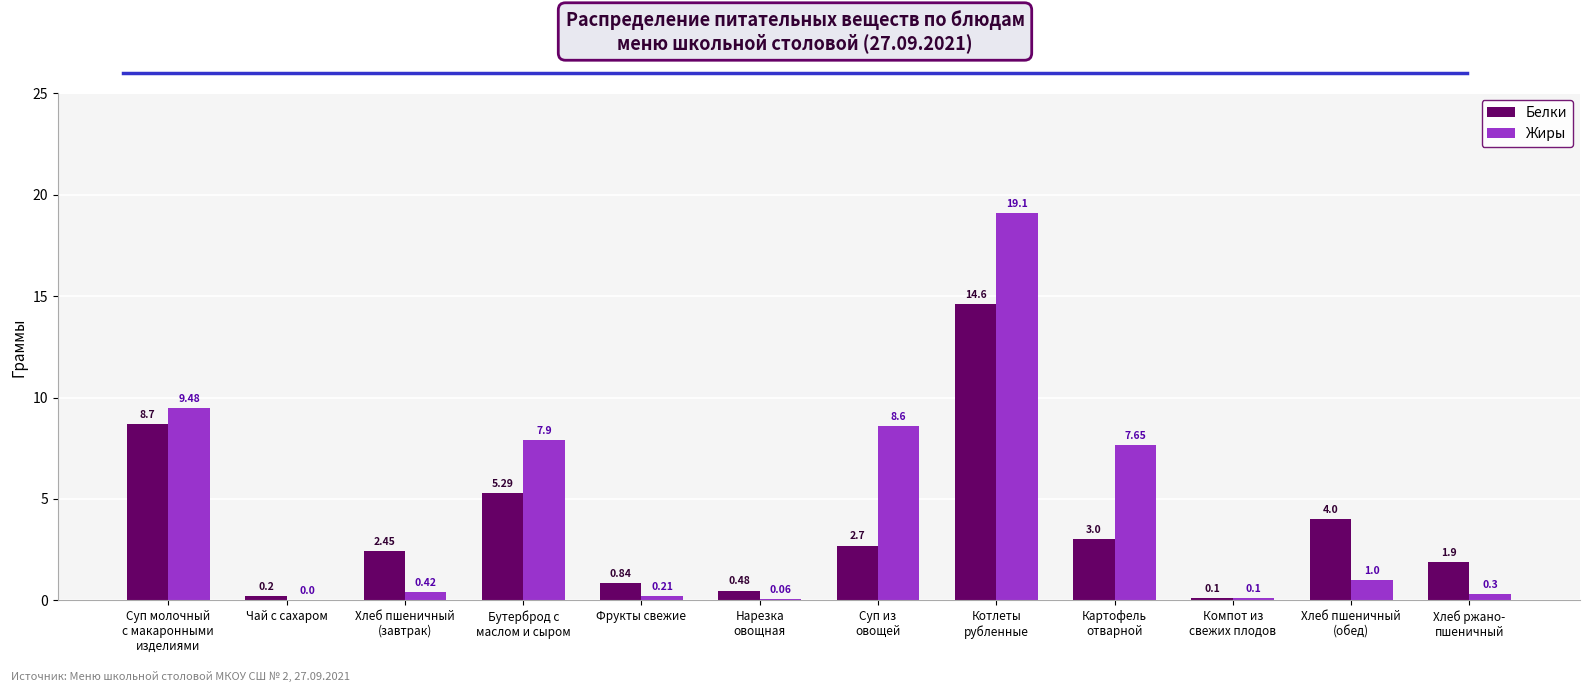

Which series has the largest total across all categories?

Жиры